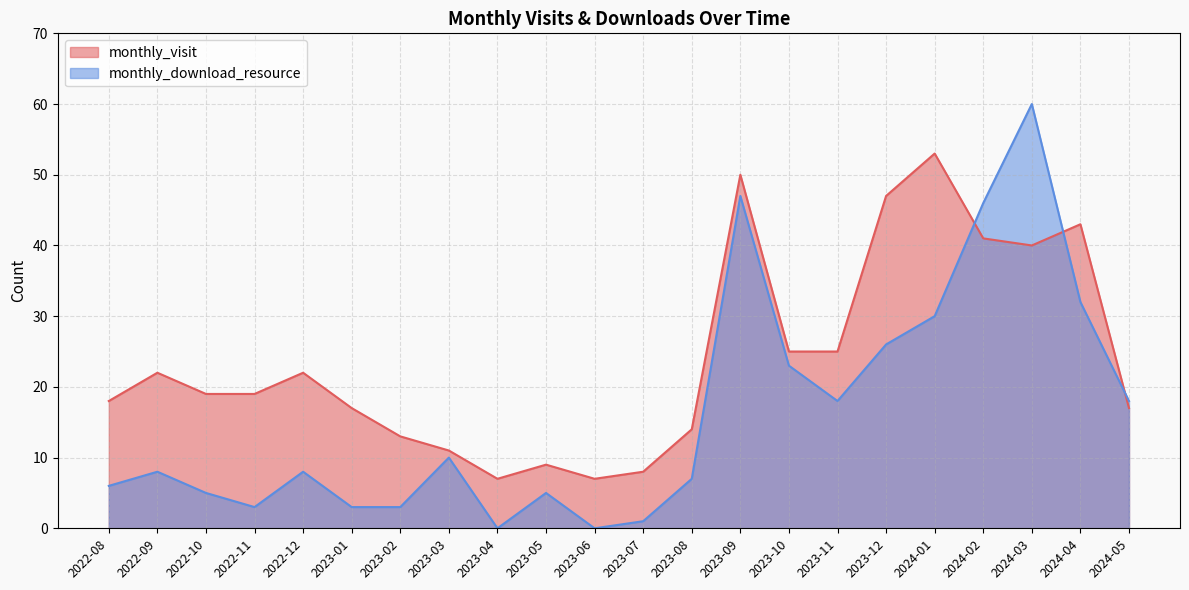

What is the label of the 2nd point from the right?

2024-04